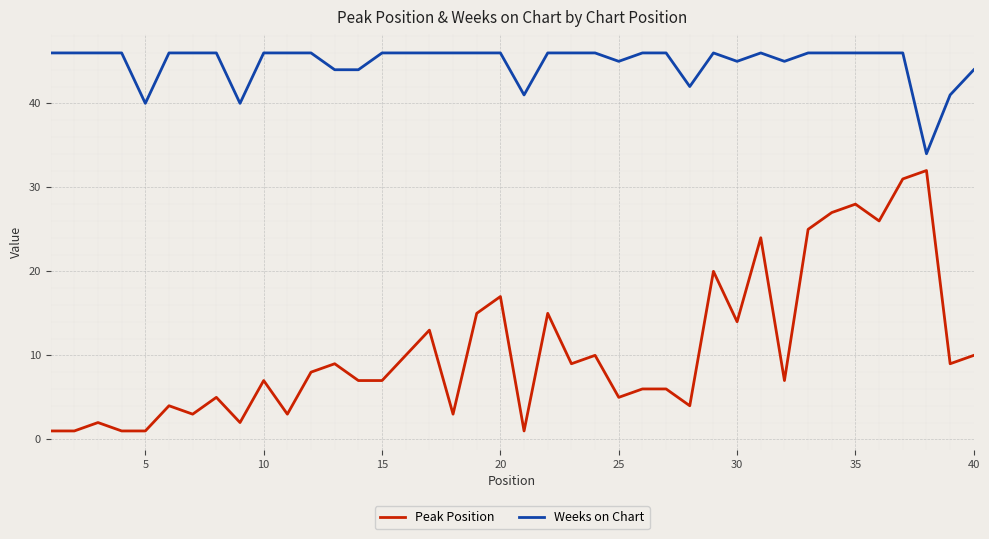

Rank the series by their maximum value, from lowest to highest.

Peak Position, Weeks on Chart